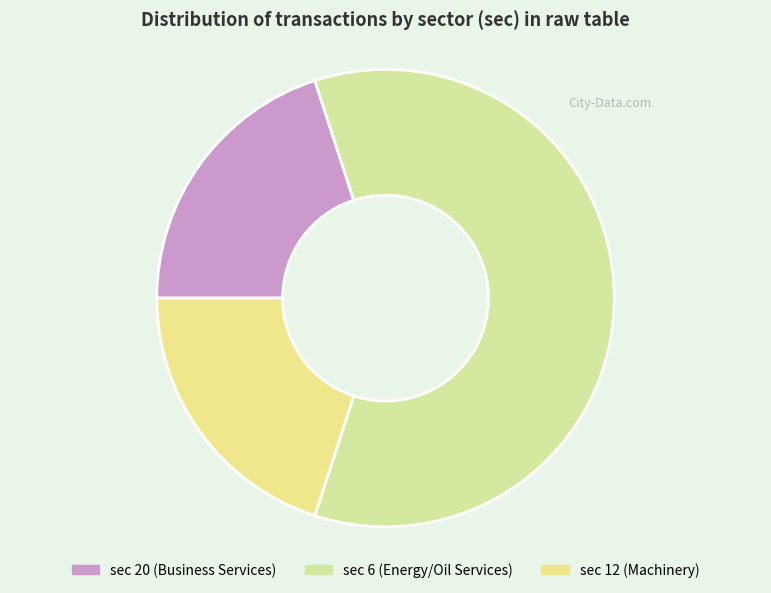

Count the number of slices in the pie.

3